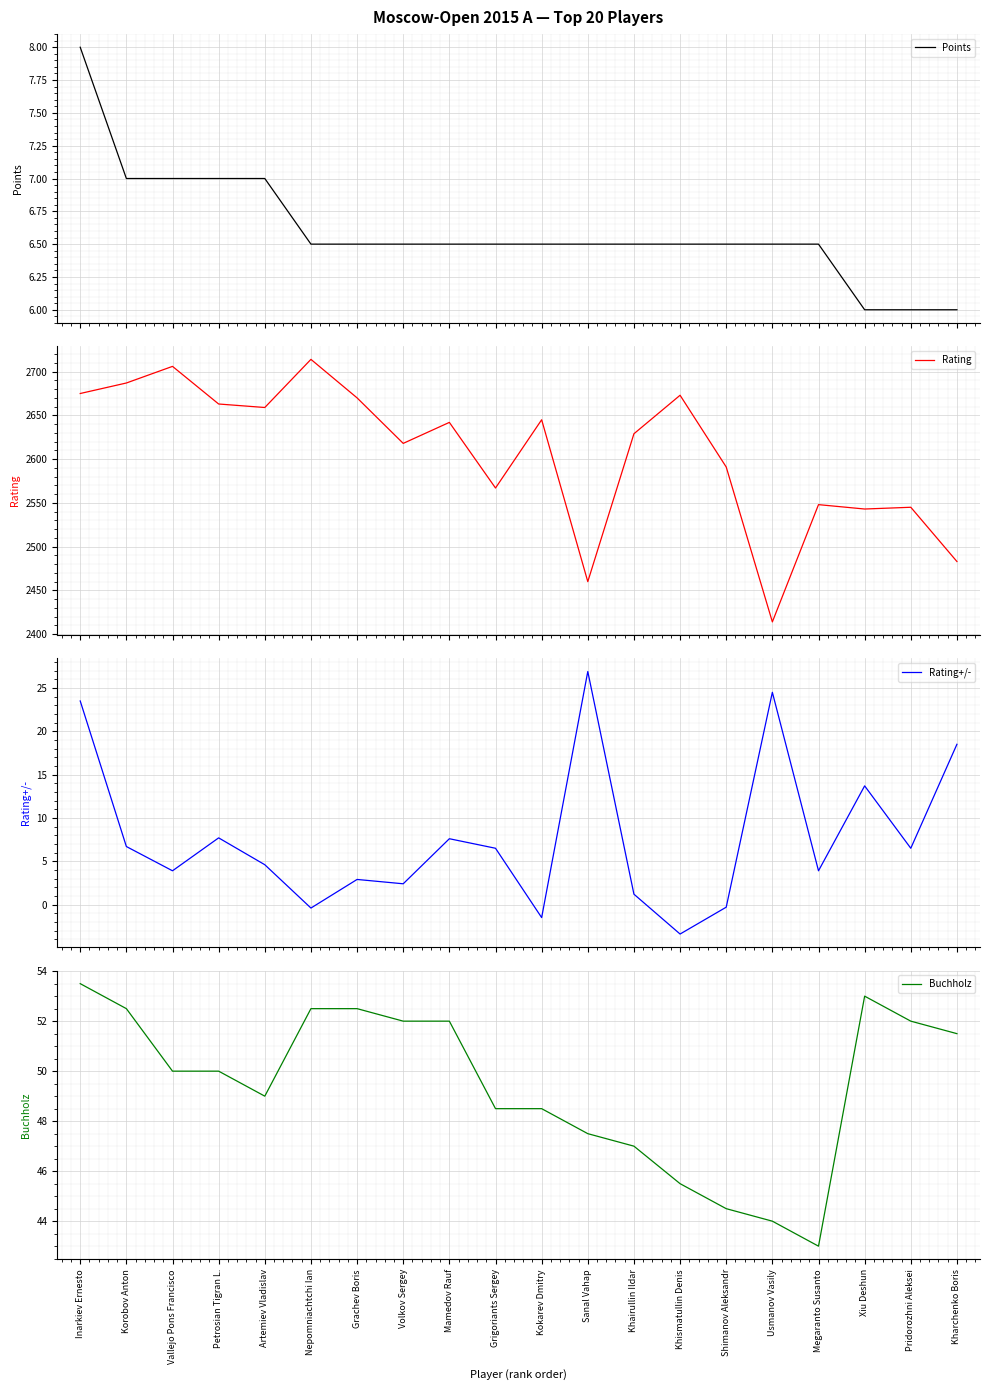

True or false: Rating+/- and Buchholz cross at least once.

False